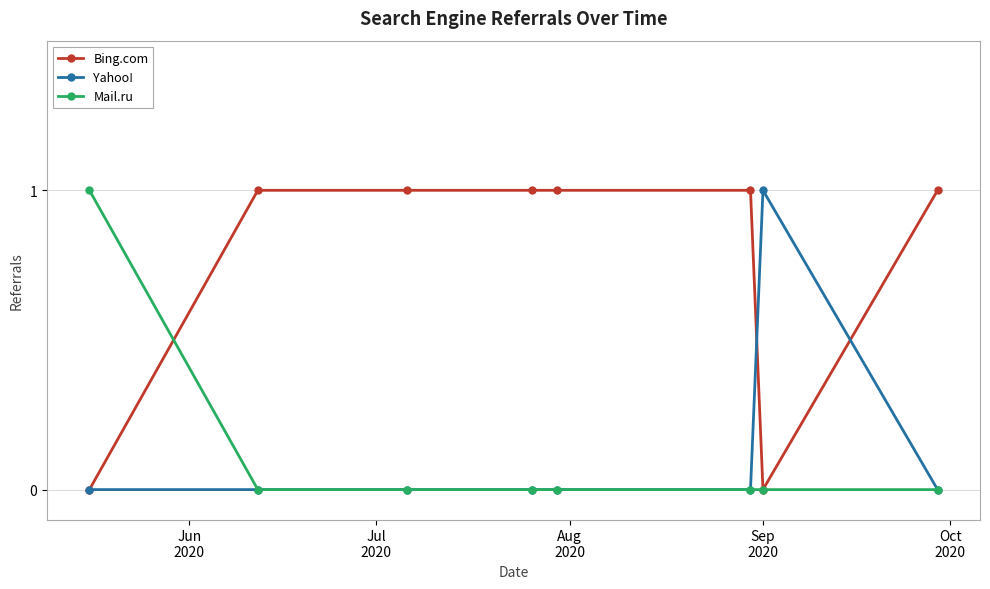

Which series has the largest total across all categories?

Bing.com